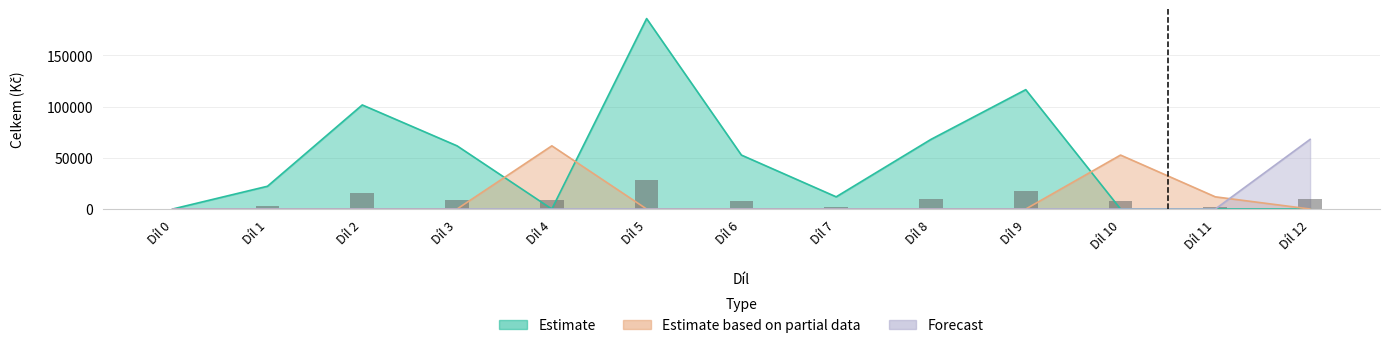

How many distinct data groups are displayed?

3